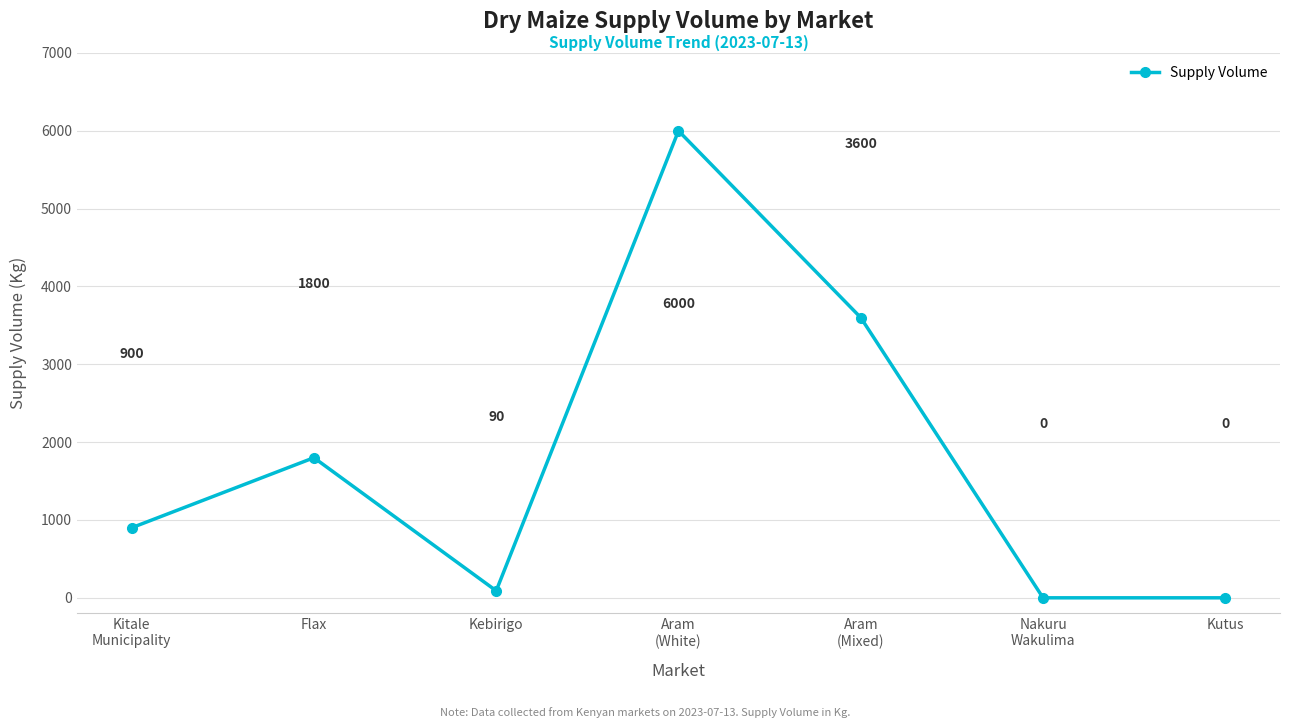

True or false: the data shows 6000 at Aram
(White).

True